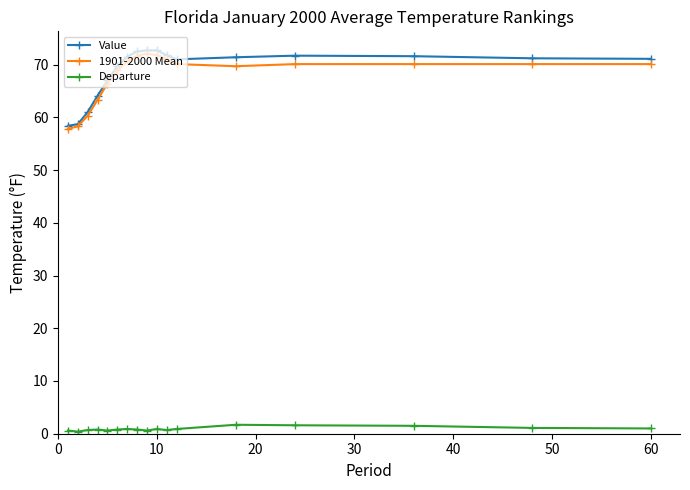

True or false: Departure and 1901-2000 Mean cross at least once.

False